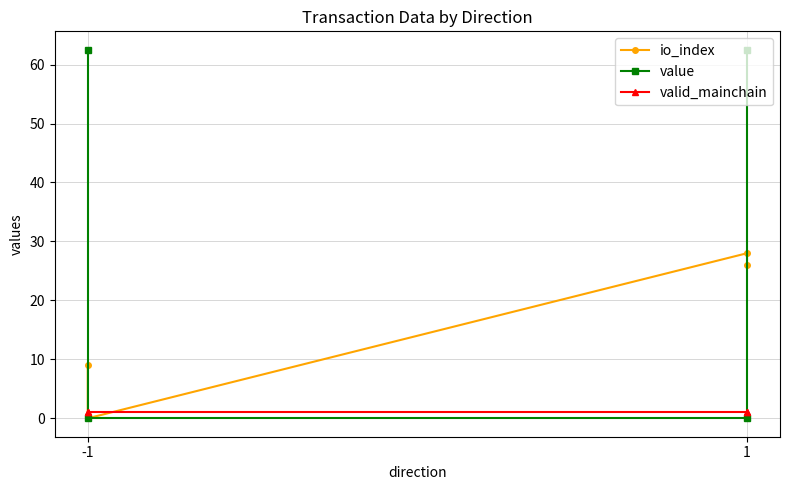

Reading right to left, what are all the values shown in this chart?

io_index: 26.0	28.0	0.0	9.0
value: 62.5	0.0	0.0	62.5
valid_mainchain: 1.0	1.0	1.0	1.0